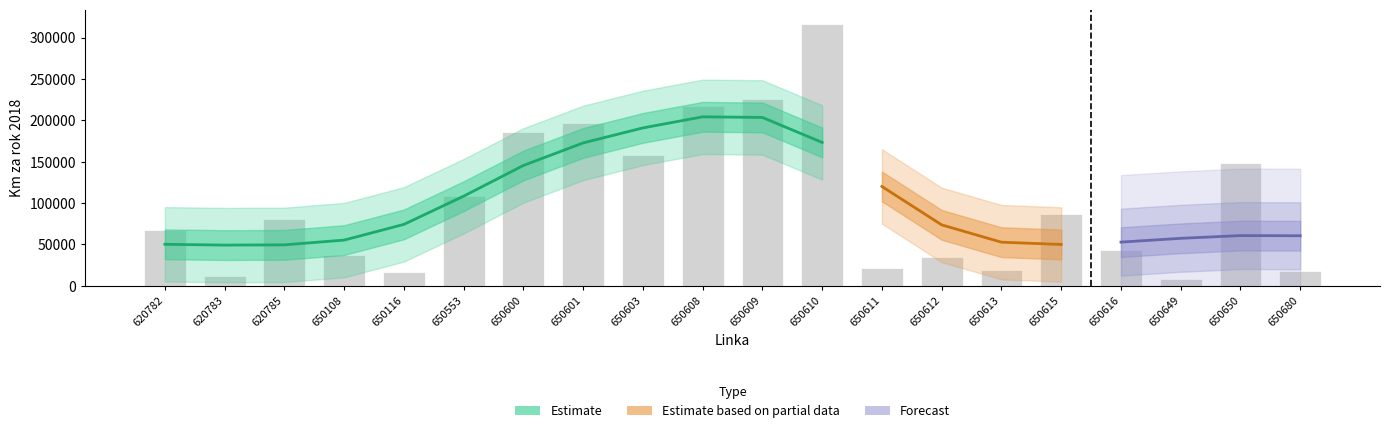

Where is the data nearest to the value 162529?

650603